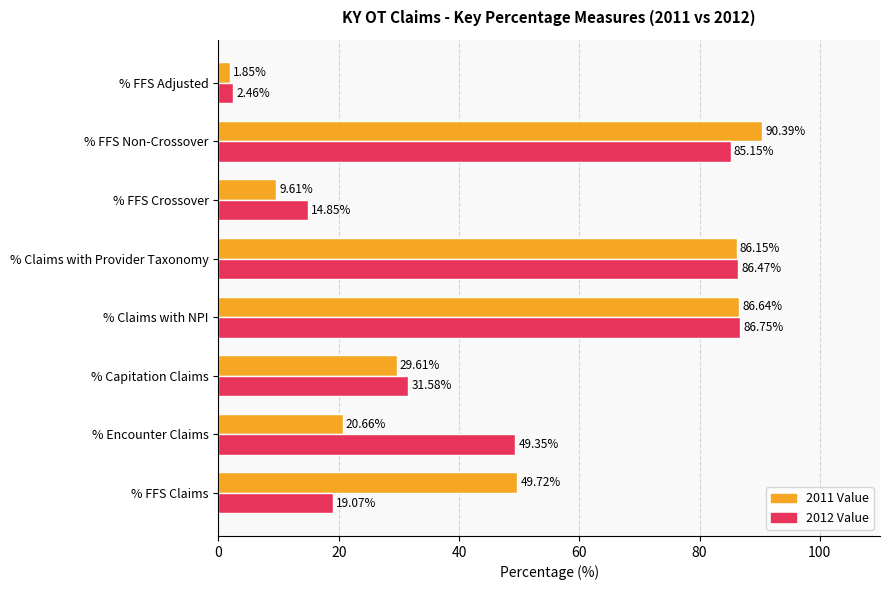

What is the difference between the maximum and minimum values in the 2012 Value series?

84.3